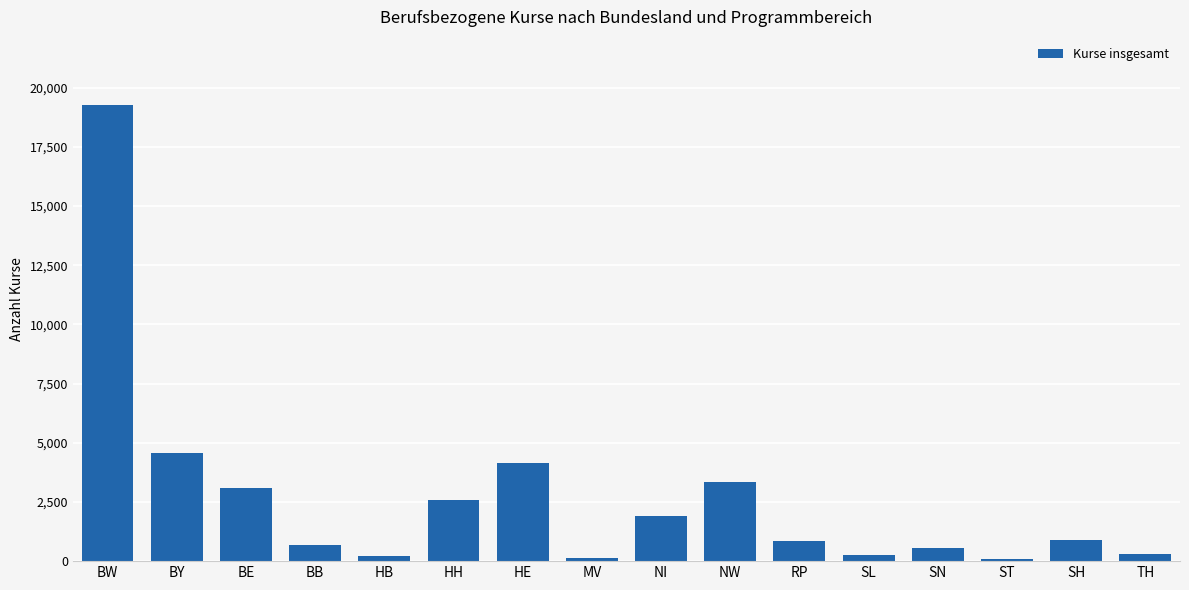

Does the chart contain stacked bars?

No